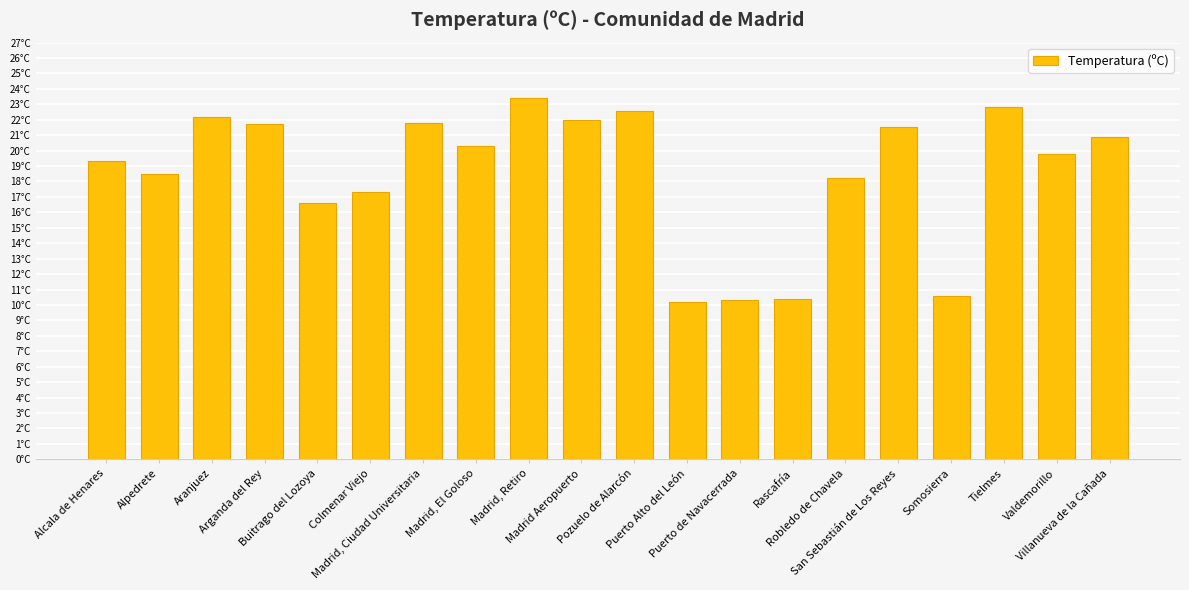

Which label corresponds to the smallest value in the chart?

Puerto Alto del León